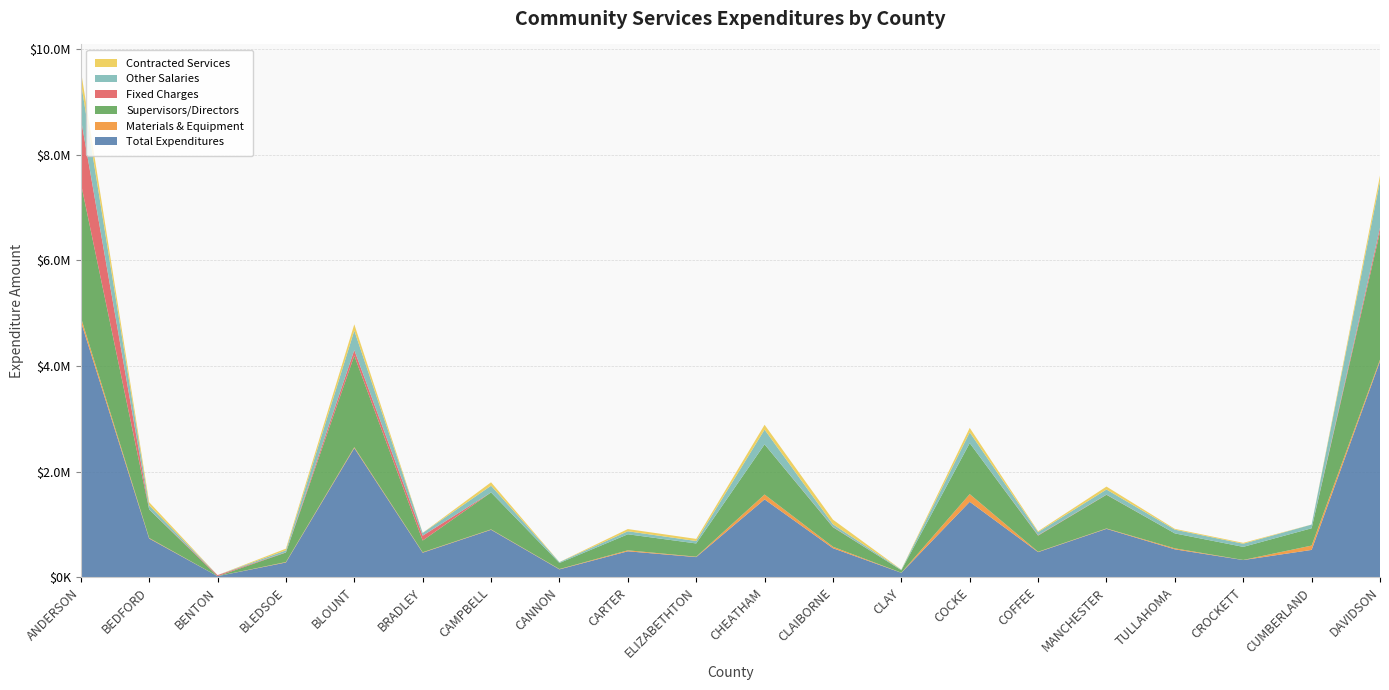

Reading right to left, transcribe all the data shown in this chart.

Total Expenditures: 4087262.1	517922.1	325785.0	528686.7	916329.8	475878.6	1427978.0	84926.0	549989.8	1473614.0	381770.1	491713.6	149438.0	898873.5	465437.5	2444616.5	279903.0	20303.9	733310.4	4845486.0
Materials & Equipment: 32051.3	82208.4	2042.0	18940.9	7465.3	7086.6	146633.0	1565.0	27946.8	92720.0	7806.1	18392.4	6138.4	7153.8	8386.5	17710.0	8609.0	0.0	10666.3	80735.0
Supervisors/Directors: 2416757.3	327556.1	247702.0	282654.6	637434.0	305463.2	964319.0	46310.0	369413.3	948508.2	250688.0	303800.3	114607.2	699883.0	221551.0	1732305.1	179619.0	0.0	539082.3	2540774.0
Fixed Charges: 79147.1	0.0	0.0	0.0	3750.0	7318.3	0.0	0.0	5413.8	700.0	0.0	0.0	0.0	0.0	91830.0	105543.7	3891.0	20303.9	2281.6	1224484.0
Other Salaries: 882850.0	69992.2	59219.0	70687.4	96102.2	59503.1	204565.0	9998.0	51302.4	279715.6	45855.9	56918.7	16191.9	127252.3	51665.0	368684.8	37834.0	0.0	76381.9	691530.0
Contracted Services: 105238.1	666.9	16822.0	15686.7	55605.3	16507.3	84684.0	3053.0	86301.1	91010.2	40232.6	41741.9	1723.5	64584.5	1943.0	118881.7	31700.0	0.0	58961.0	221933.0